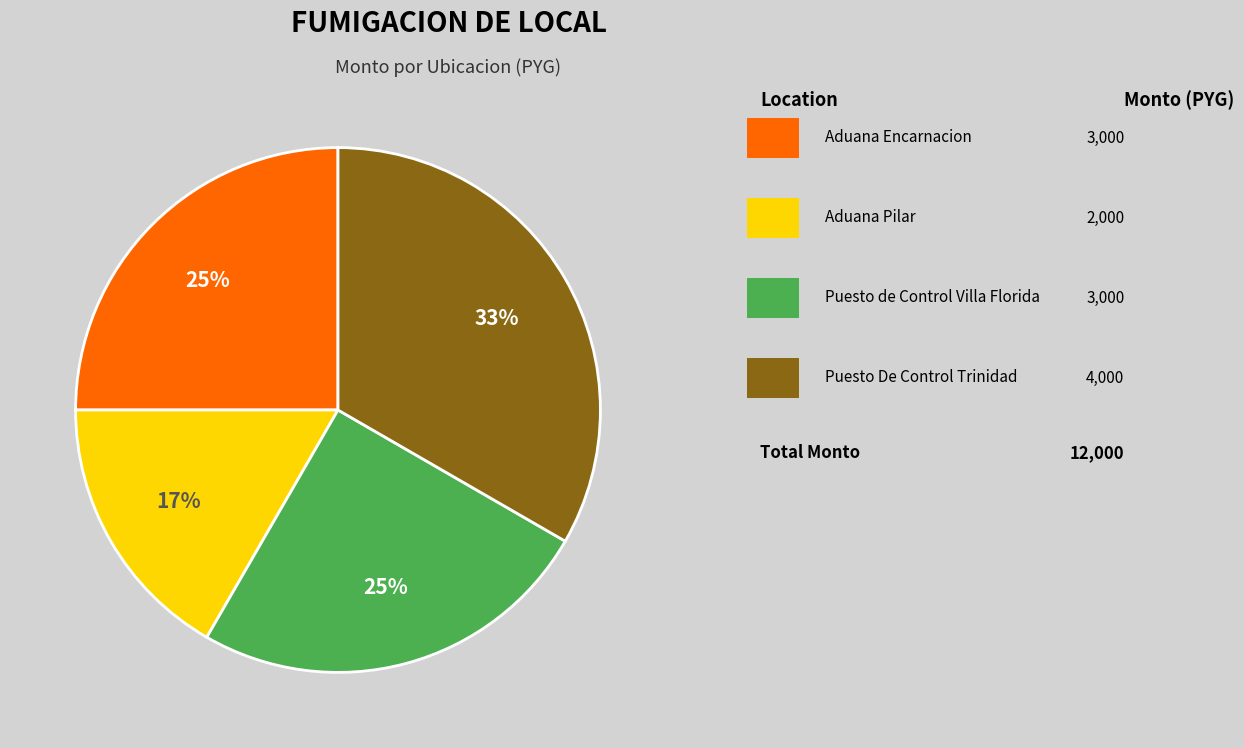

Is there a majority slice in this chart?

No